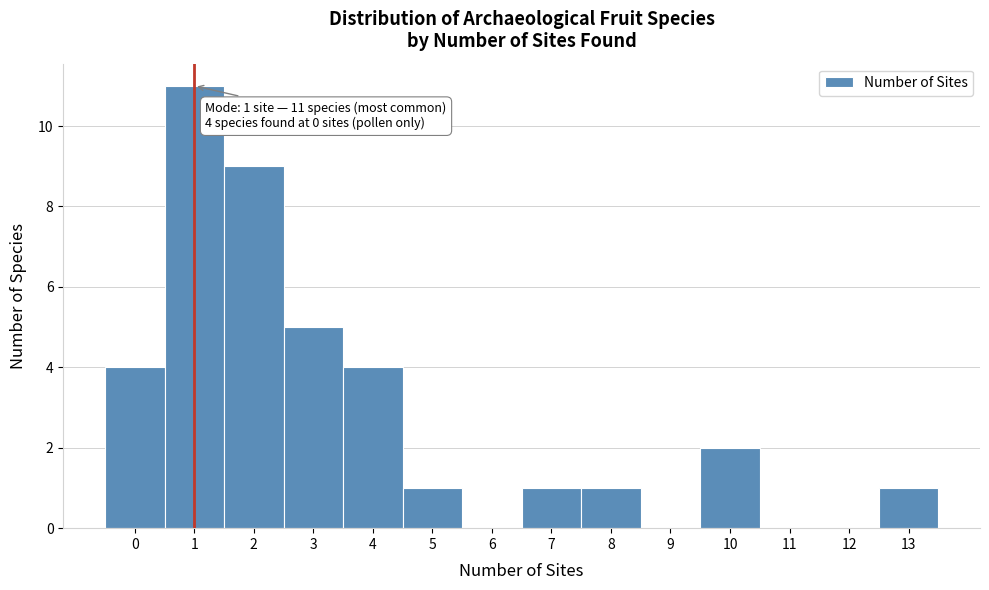

Reading left to right, extract all data points from this chart.

0=4	1=11	2=9	3=5	4=4	5=1	6=0	7=1	8=1	9=0	10=2	11=0	12=0	13=1